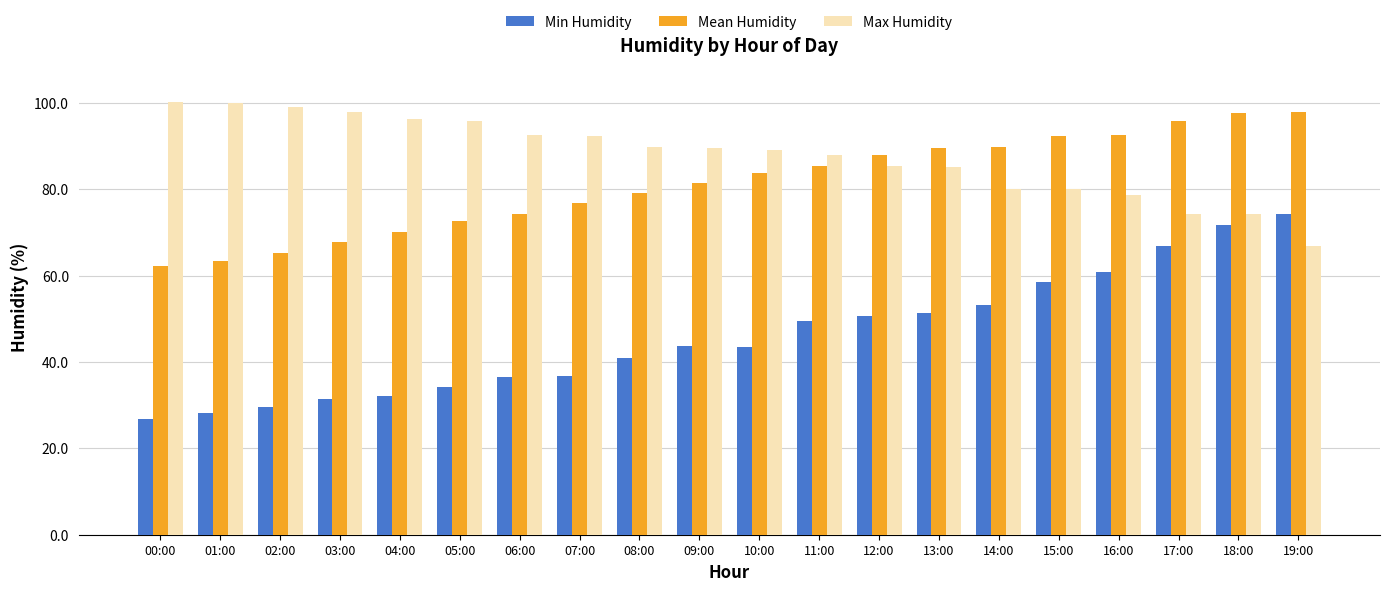

At 07:00, list the series in order from largest to smallest.

Max Humidity, Mean Humidity, Min Humidity